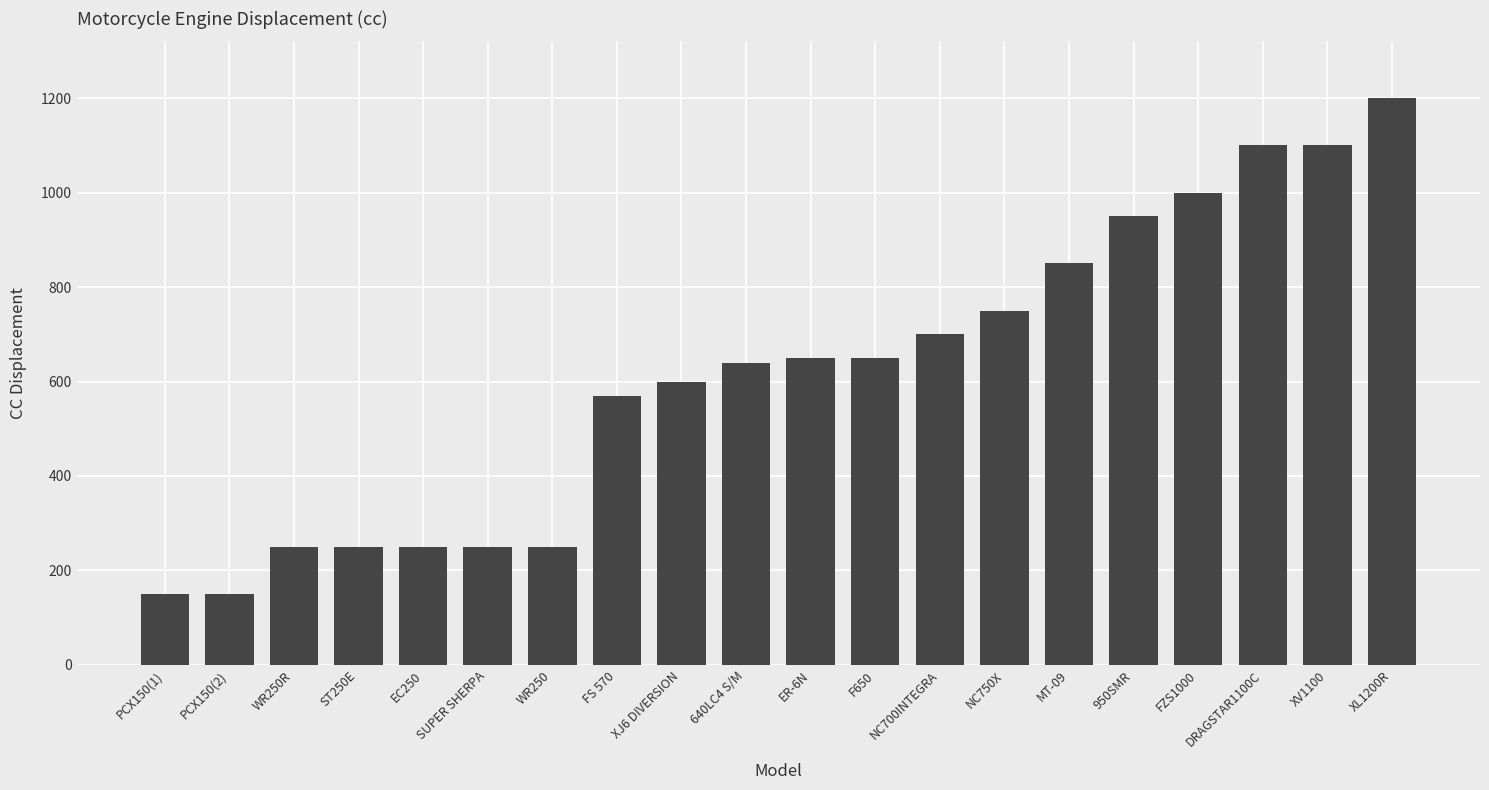

What is the minimum value shown in the chart?

150